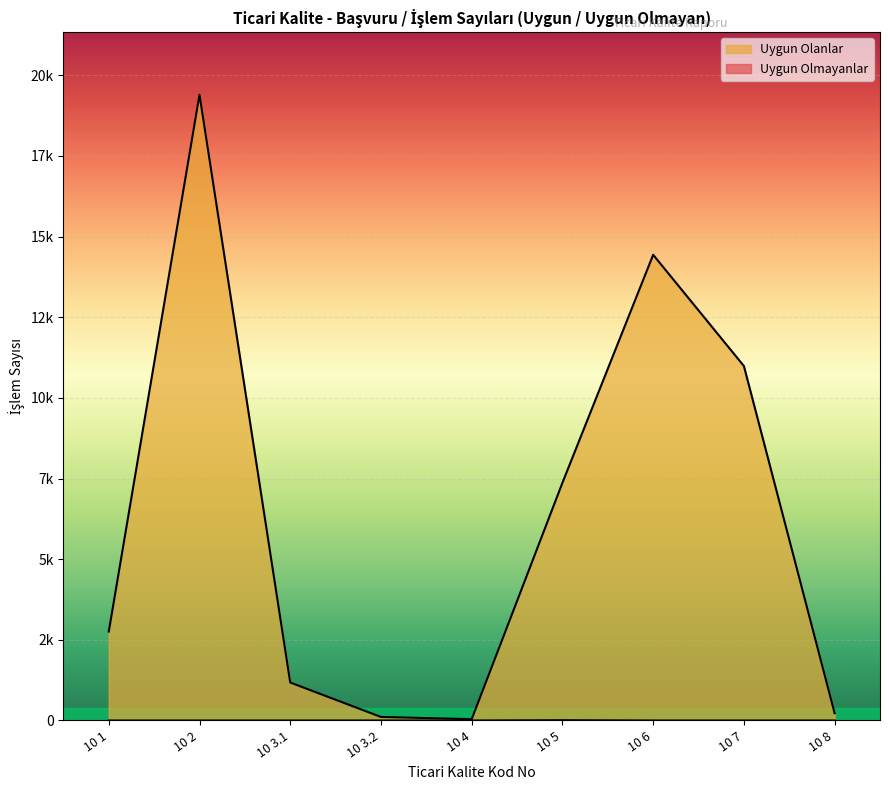

How many values in the Uygun Olanlar series exceed 2756?

4